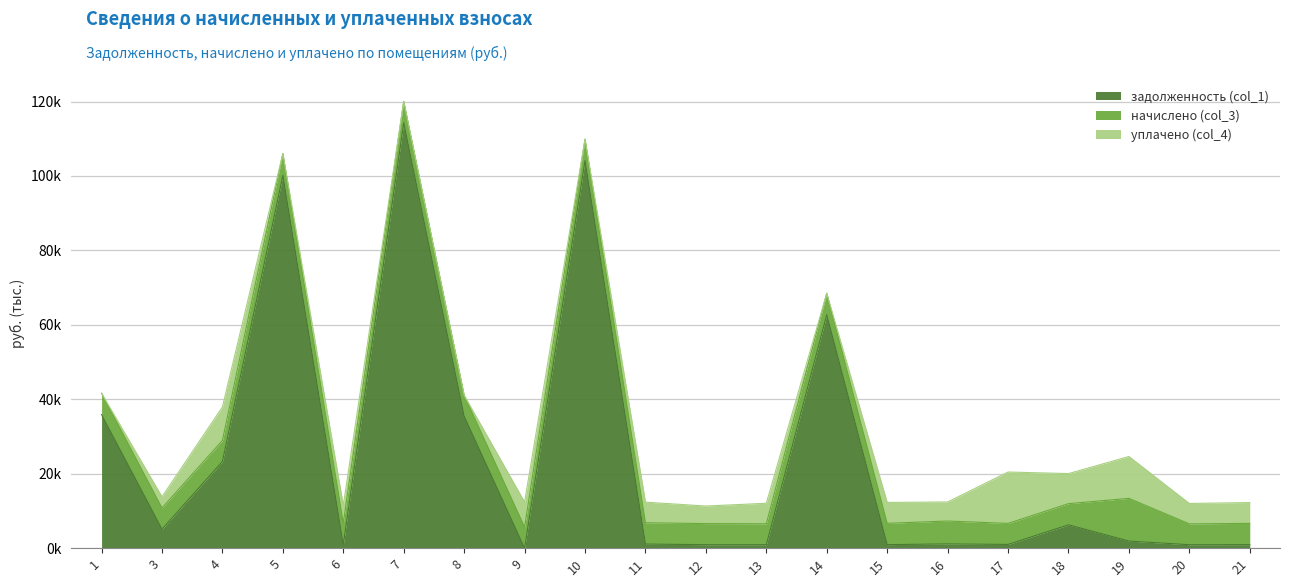

Reading left to right, list all the values displayed in this chart.

задолженность (col_1): 35891.2	5107.6	23300.8	100154.3	958.8	114307.7	35456.5	0.0	104144.3	1104.4	943.8	937.1	62739.6	954.6	1148.8	1009.8	6270.9	1912.6	933.0	952.3
начислено (col_3): 5727.7	5702.7	5642.8	5882.6	5752.7	5747.7	5627.8	5677.7	5742.7	5727.7	5662.7	5622.8	5737.7	5727.7	6147.5	5647.7	5692.7	11475.4	5597.8	5712.7
уплачено (col_4): 0.0	3000.0	9000.0	0.0	4793.9	0.0	0.0	6730.2	0.0	5533.7	4718.9	5509.1	0.0	5612.0	5122.9	13805.2	8078.9	11243.5	5484.6	5597.3